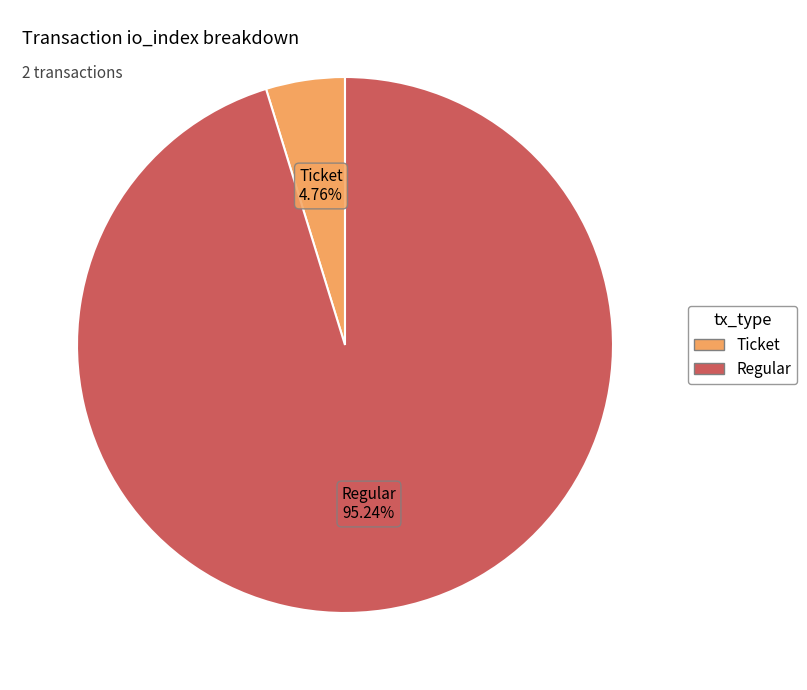

What is the majority slice?

Regular